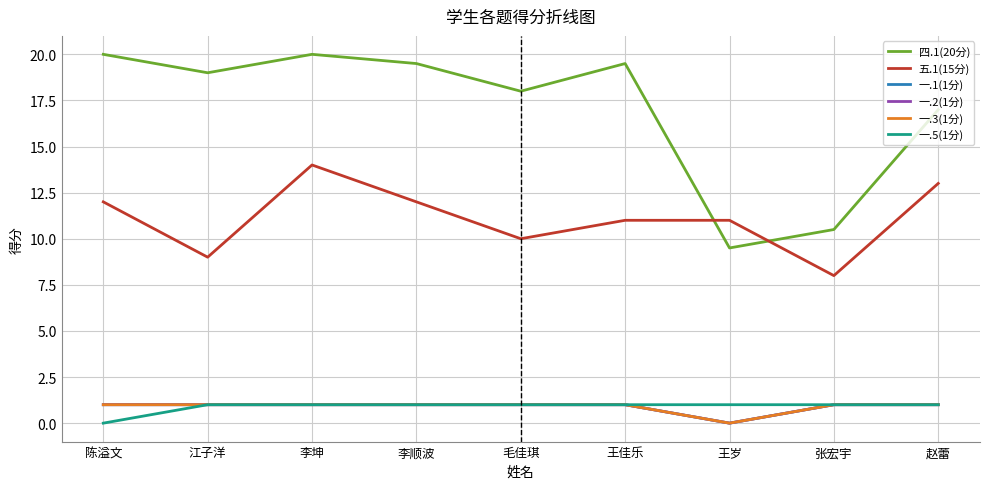

The 一.1(1分) series shows 1.6 at 赵蕾. True or false?

False